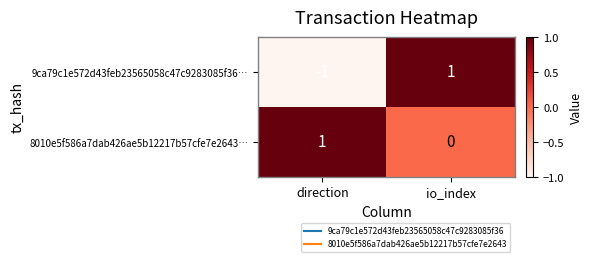

List the series in order of their overall mean, lowest first.

9ca79c1e572d43feb23565058c47c9283085f36…, 8010e5f586a7dab426ae5b12217b57cfe7e2643…